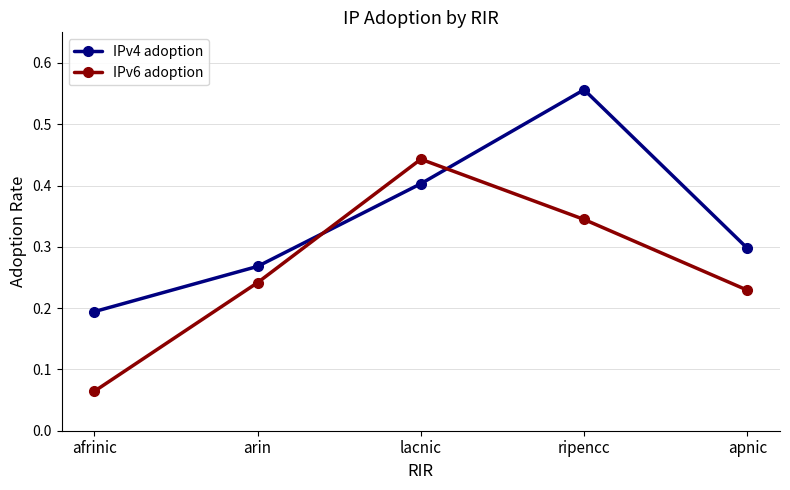

Where is IPv4 adoption nearest to the value 0?

afrinic